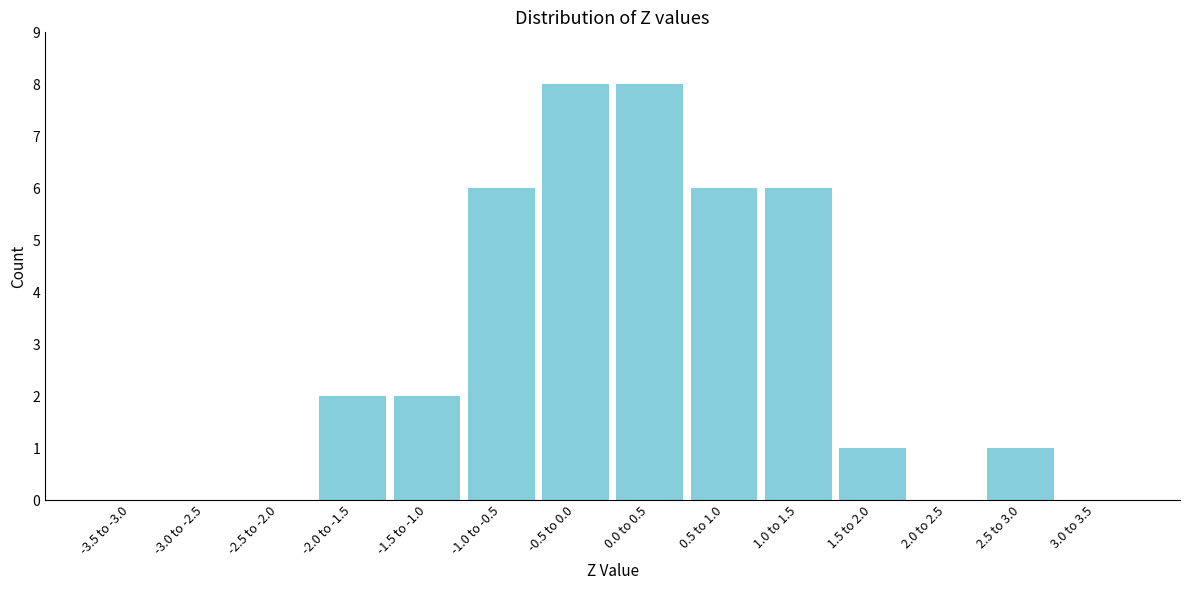

Reading left to right, transcribe all the data shown in this chart.

-3.5 to -3.0=0	-3.0 to -2.5=0	-2.5 to -2.0=0	-2.0 to -1.5=2	-1.5 to -1.0=2	-1.0 to -0.5=6	-0.5 to 0.0=8	0.0 to 0.5=8	0.5 to 1.0=6	1.0 to 1.5=6	1.5 to 2.0=1	2.0 to 2.5=0	2.5 to 3.0=1	3.0 to 3.5=0